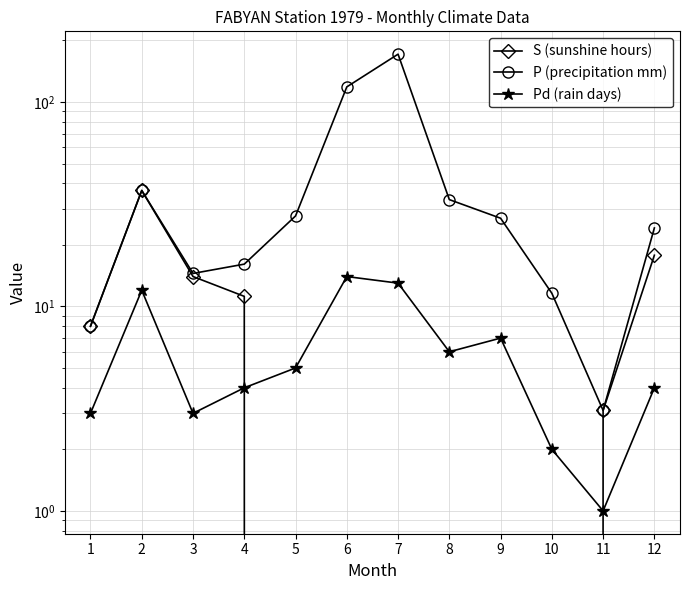

Rank the series at 8 from highest to lowest value.

P (precipitation mm), Pd (rain days), S (sunshine hours)